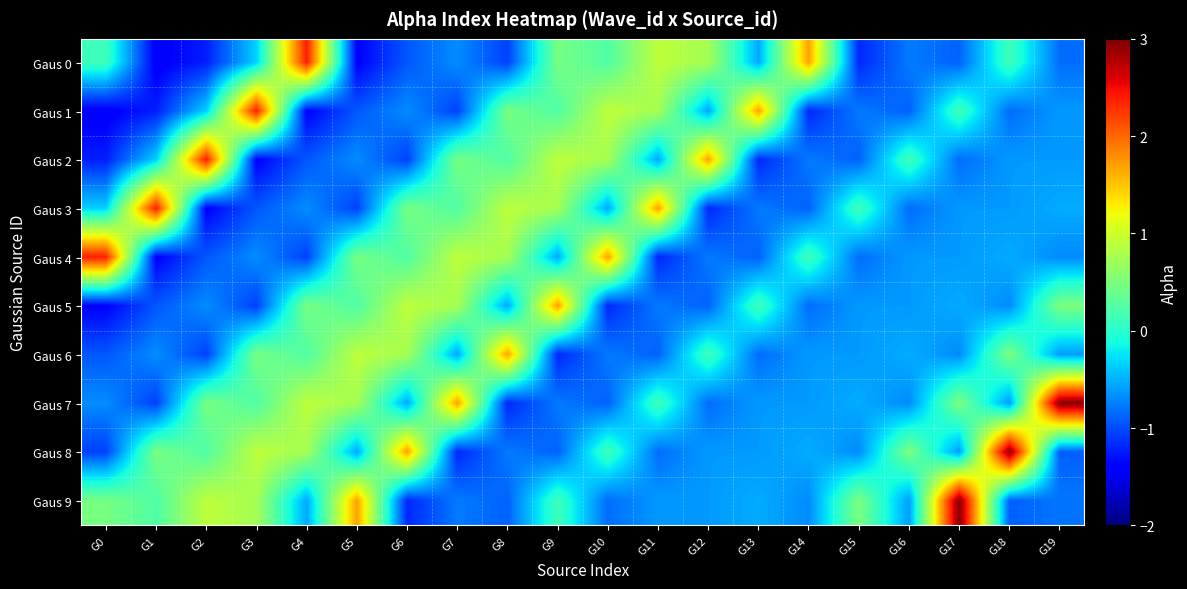

Count the number of categories in the chart.

20